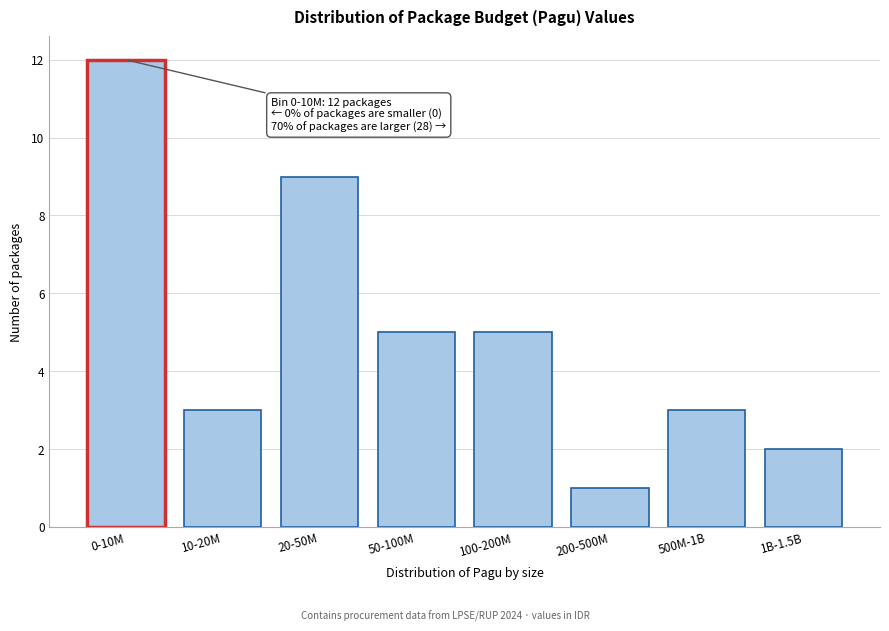

Reading left to right, transcribe all the data shown in this chart.

0-10M=12	10-20M=3	20-50M=9	50-100M=5	100-200M=5	200-500M=1	500M-1B=3	1B-1.5B=2